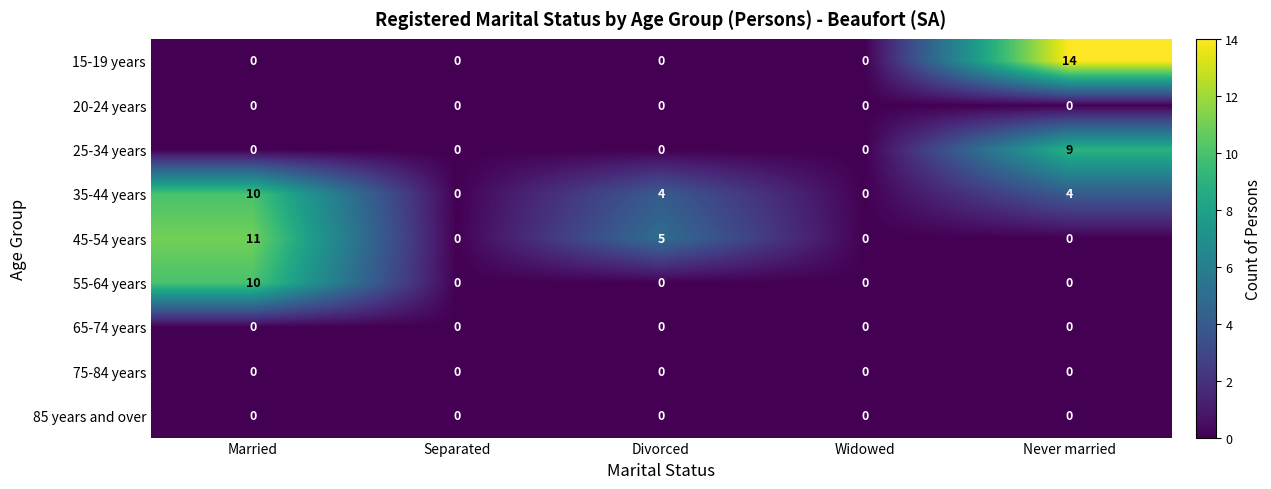

At which category is the sum across all series the highest?

Married